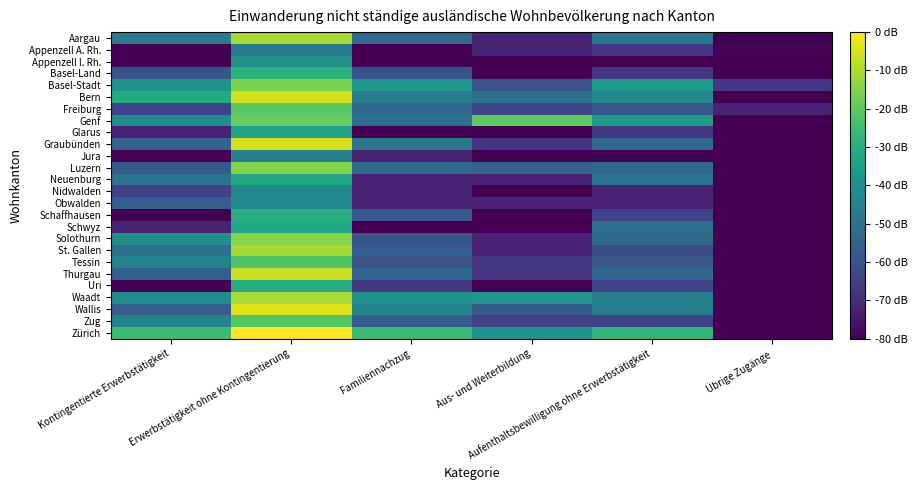

At which category does the chart reach its peak across all series?

Erwerbstätigkeit ohne Kontingentierung